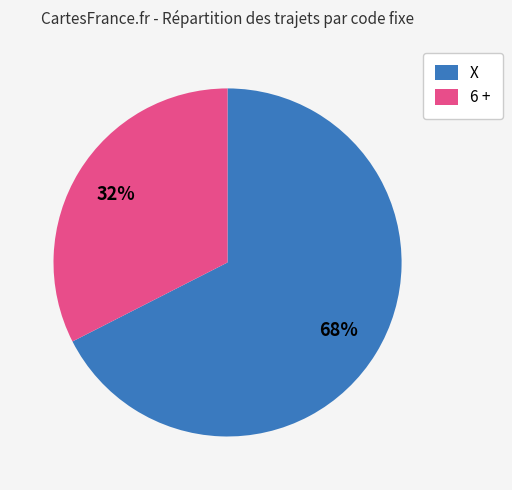

Which slice represents more than half of the pie?

X